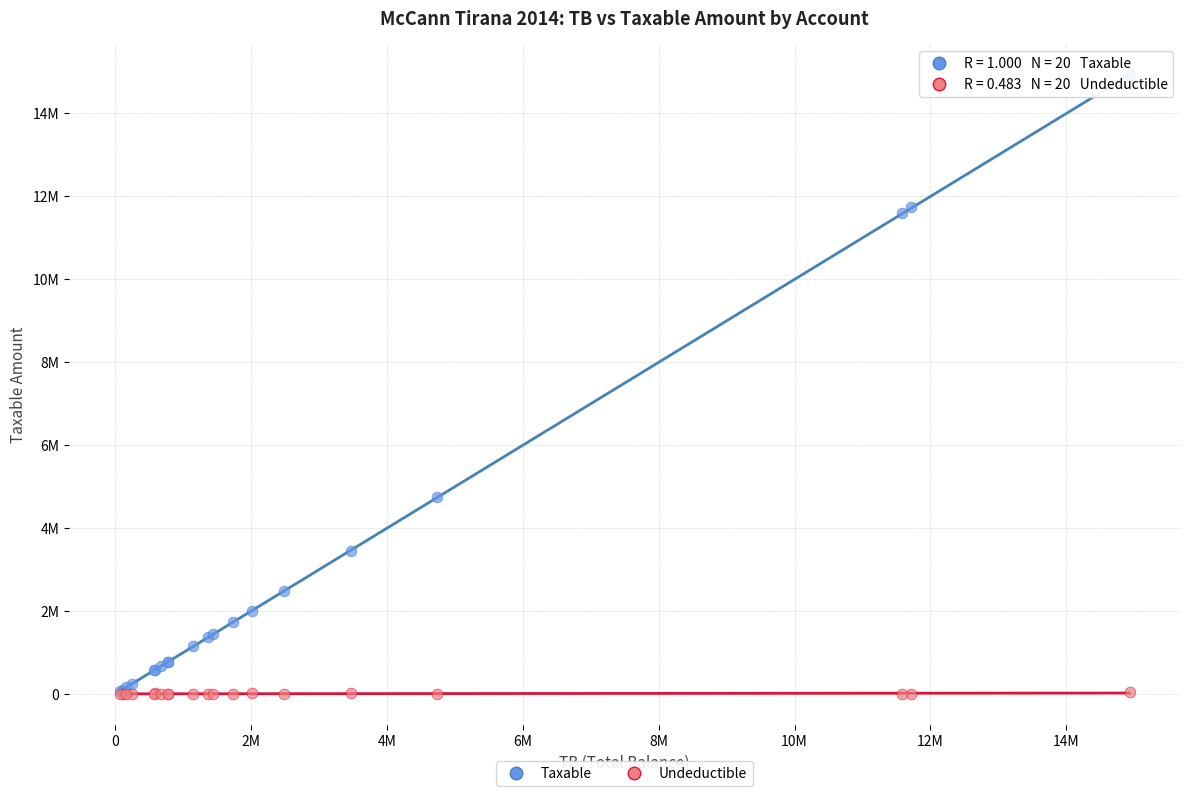

What are all the series names shown in the legend?

Taxable, Undeductible